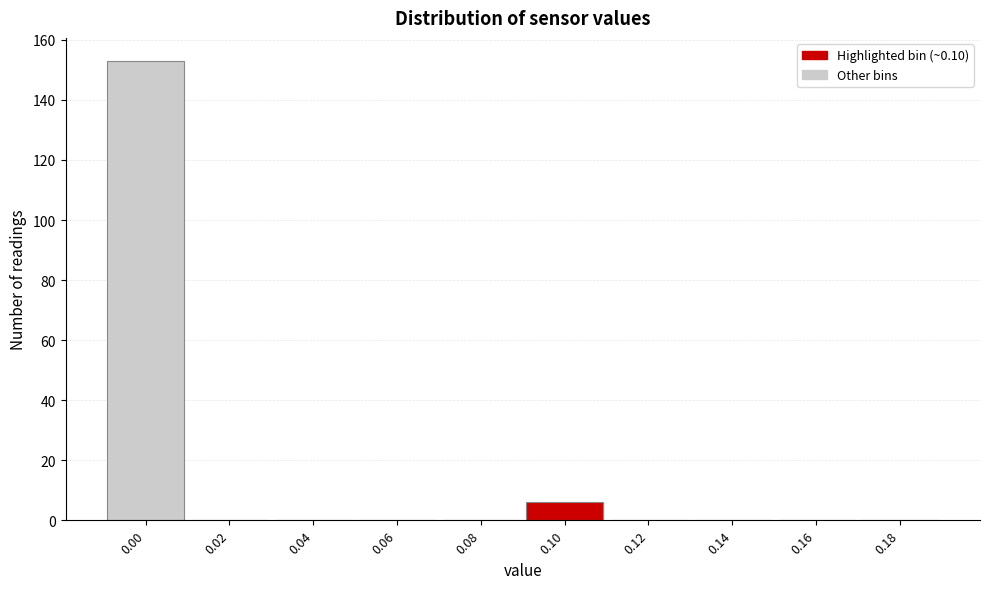

Reading left to right, transcribe all the data shown in this chart.

0.00=153	0.02=0	0.04=0	0.06=0	0.08=0	0.10=6	0.12=0	0.14=0	0.16=0	0.18=0